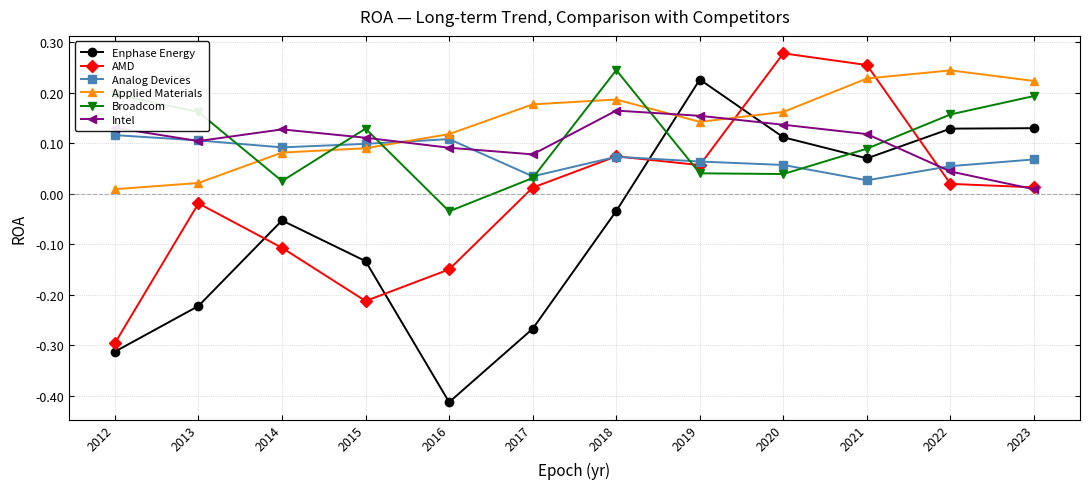

At how many categories does at least one series exceed 0?

12